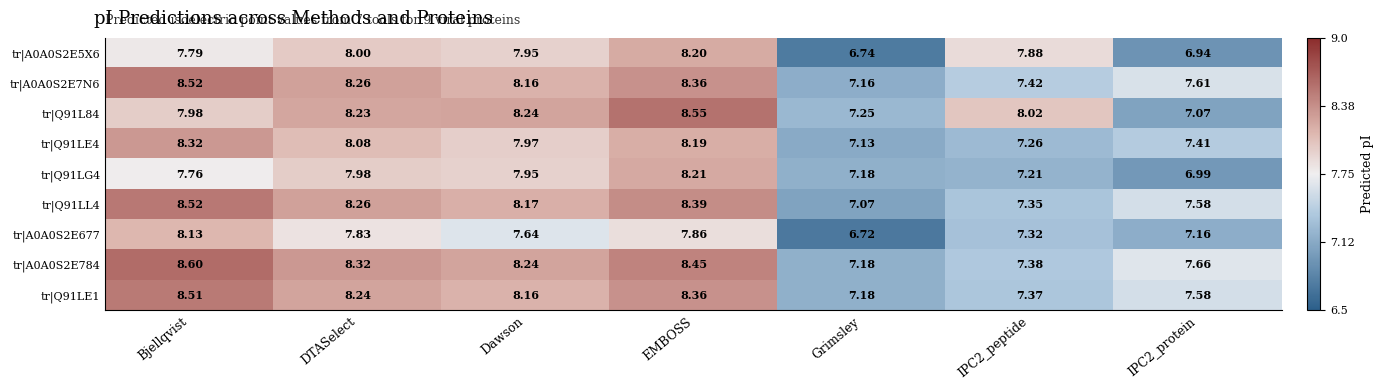

At which label is tr|Q91LL4 closest to 7?

Grimsley